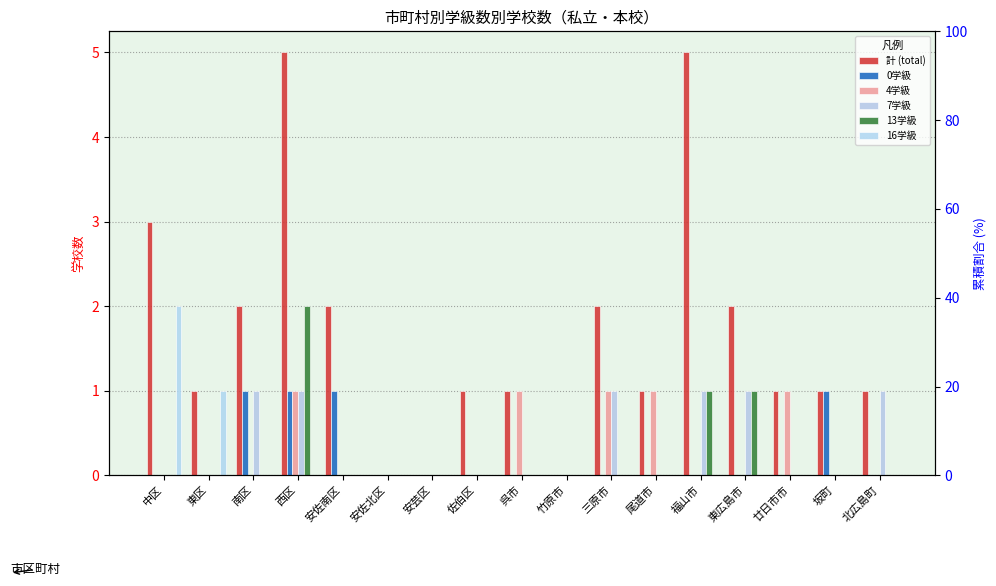

How many distinct data groups are displayed?

6